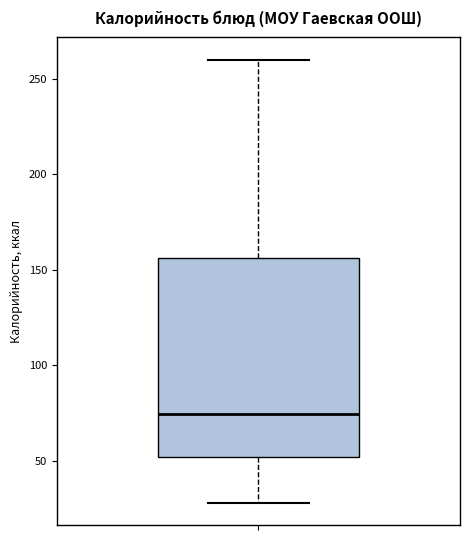

Where does the lower whisker of the box end on the y-axis? The values are not printed on the chart, so give them approximately, as read against the axis.

30